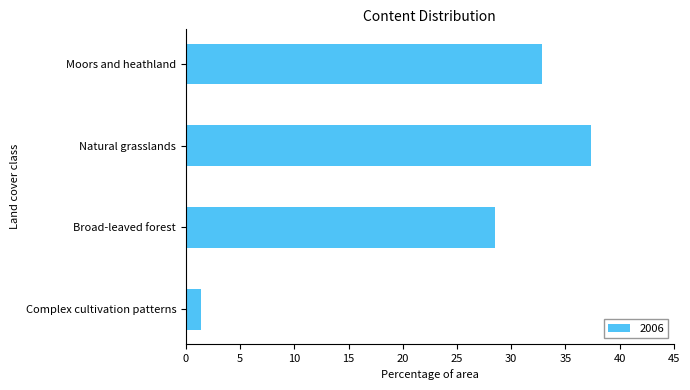

Are the bars grouped side by side (vs. stacked)?

No